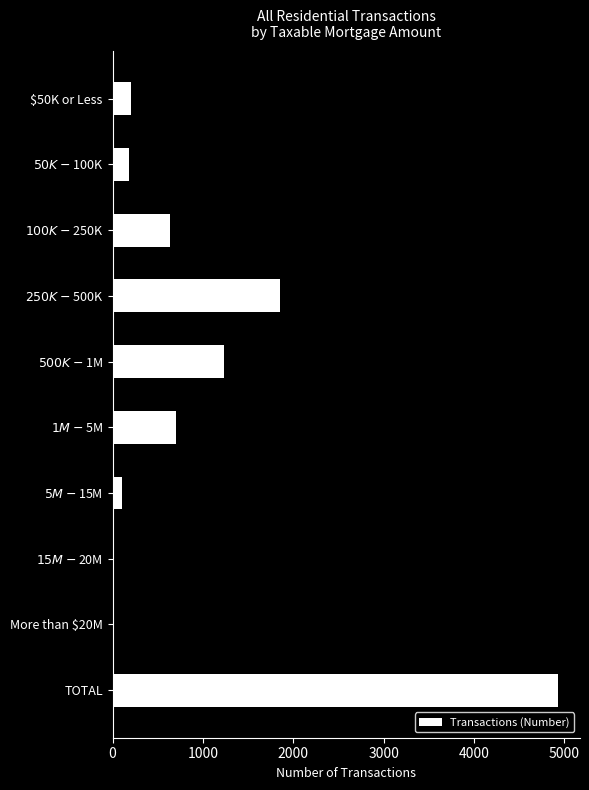

At which category does the chart reach its peak across all series?

TOTAL